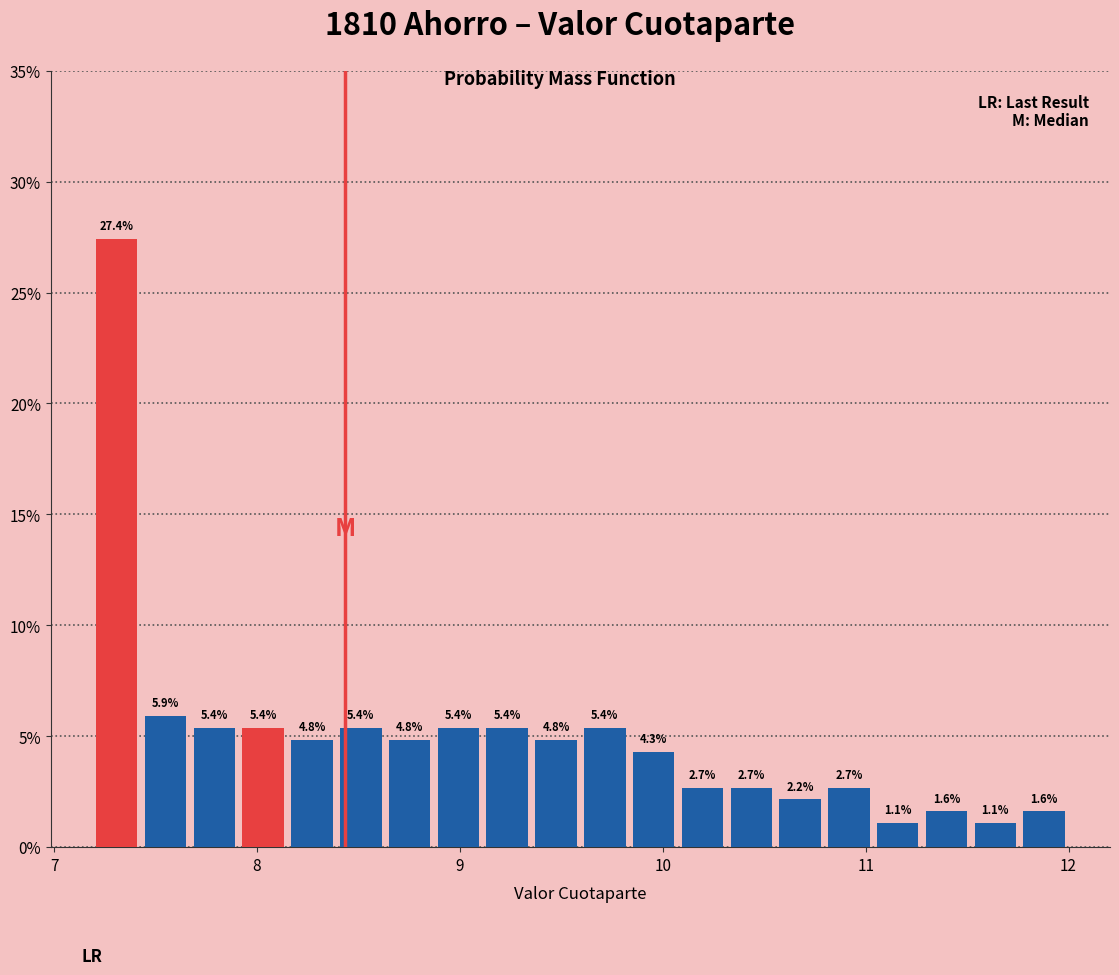

Read against the x-axis, roughly where is the centre of the tallest bar?

7.3